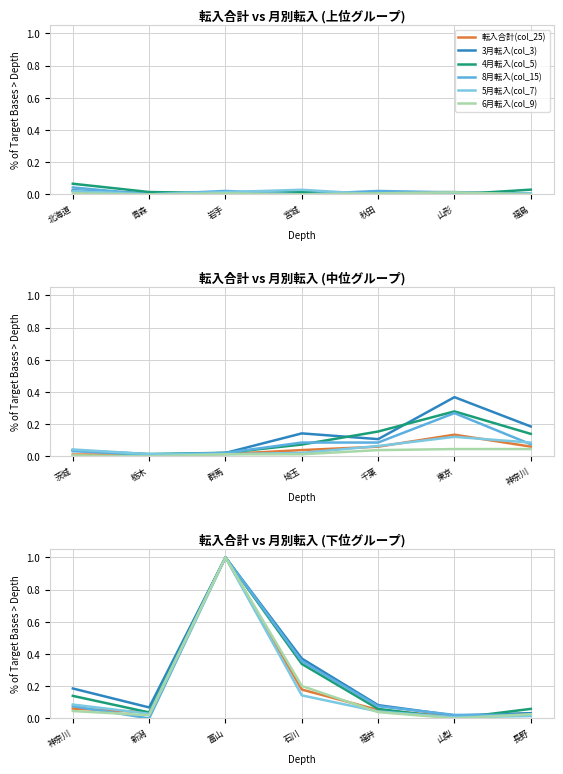

Count the number of categories in the chart.

7